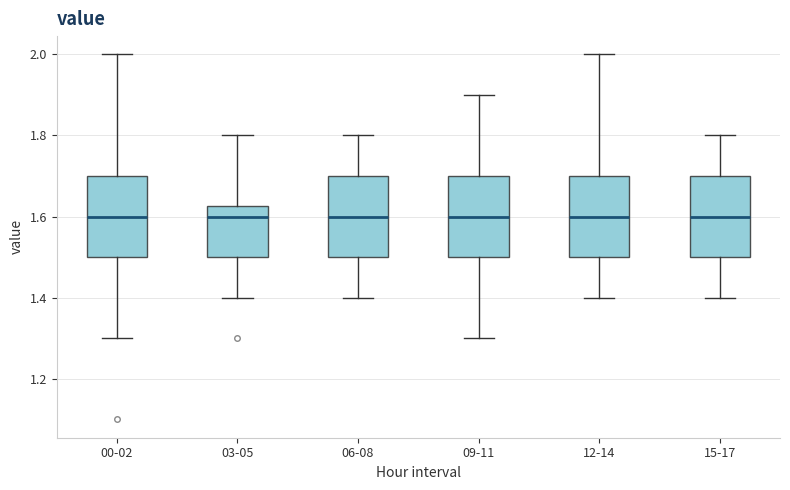

Where does the lower whisker of the box for 09-11 end on the y-axis? The values are not printed on the chart, so give them approximately, as read against the axis.

1.30